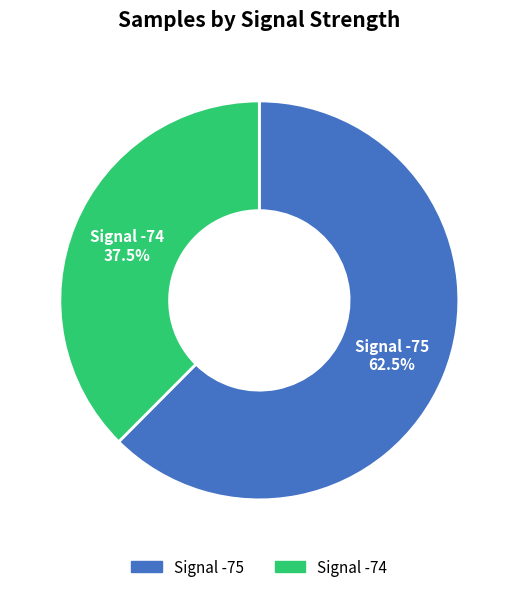

Between Signal -74 and Signal -75, which is larger?

Signal -75